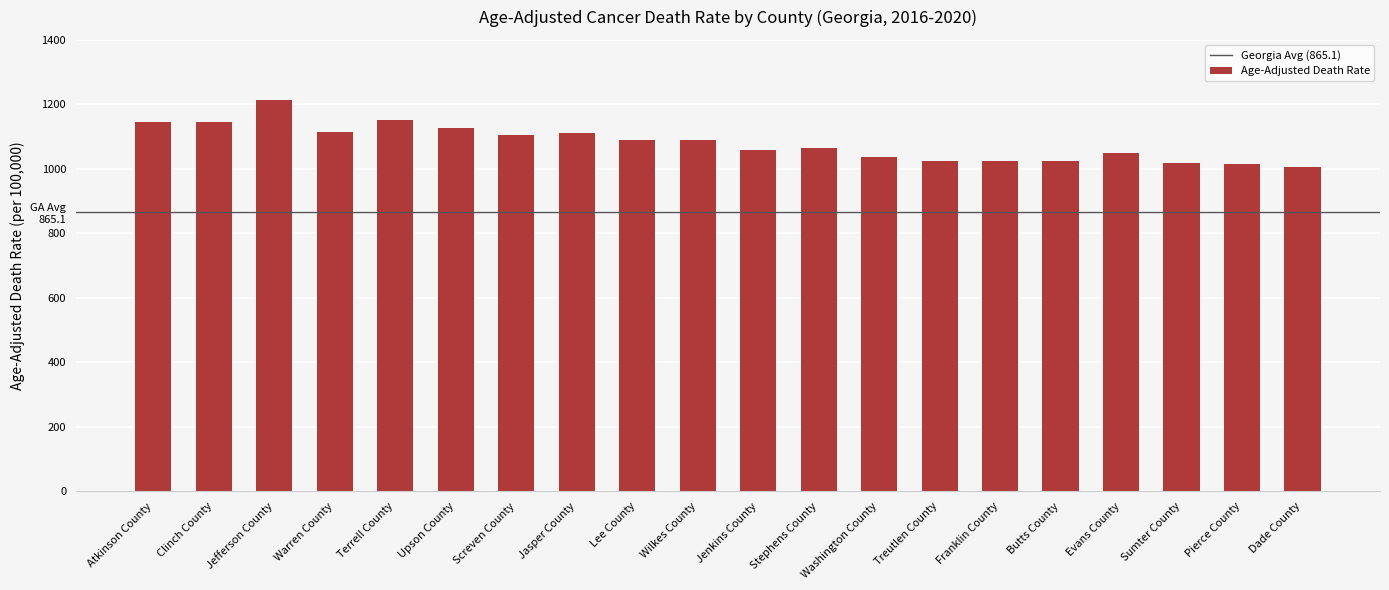

Are the bars horizontal?

No